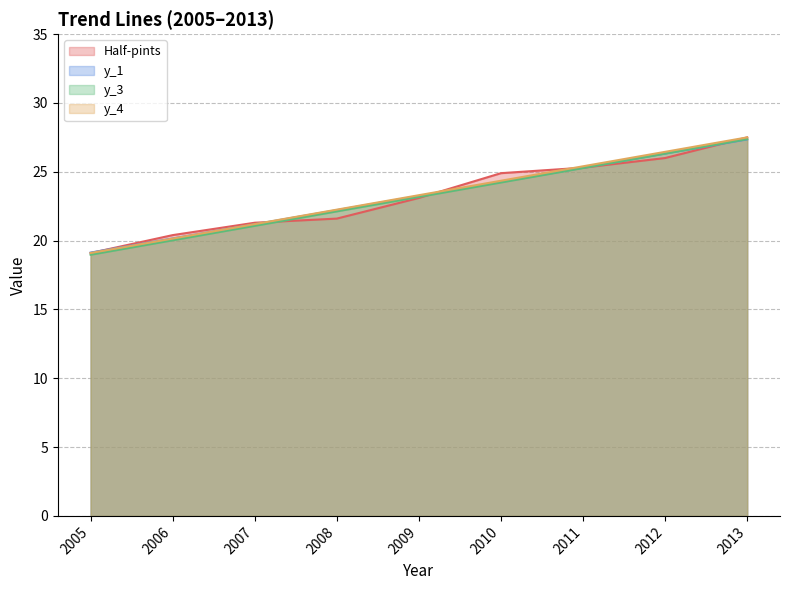

Rank the categories by y_1 value from lowest to highest.

2005, 2006, 2007, 2008, 2009, 2010, 2011, 2012, 2013